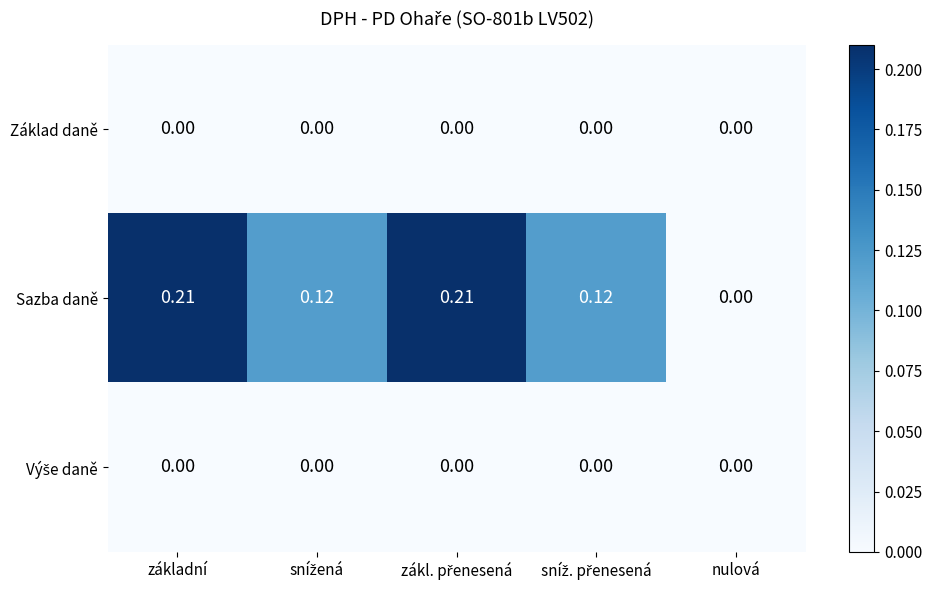

Which series has the largest range (max minus min)?

Sazba daně